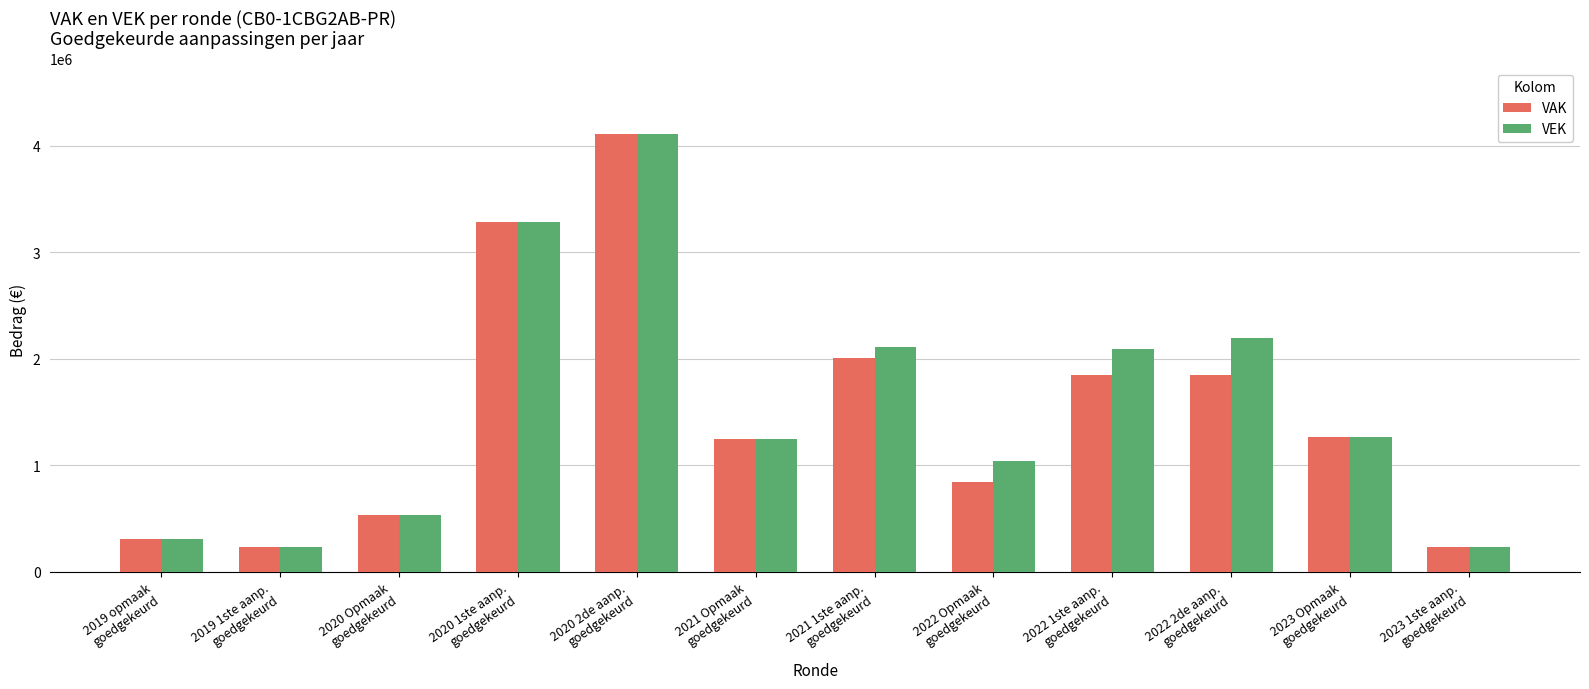

Does the chart contain stacked bars?

No